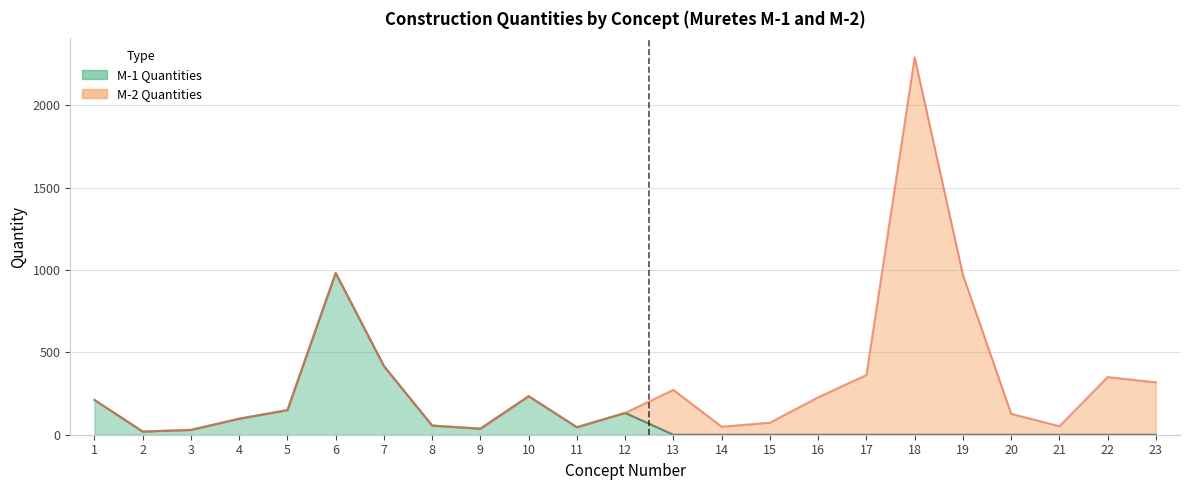

How many data points does each series have?

23